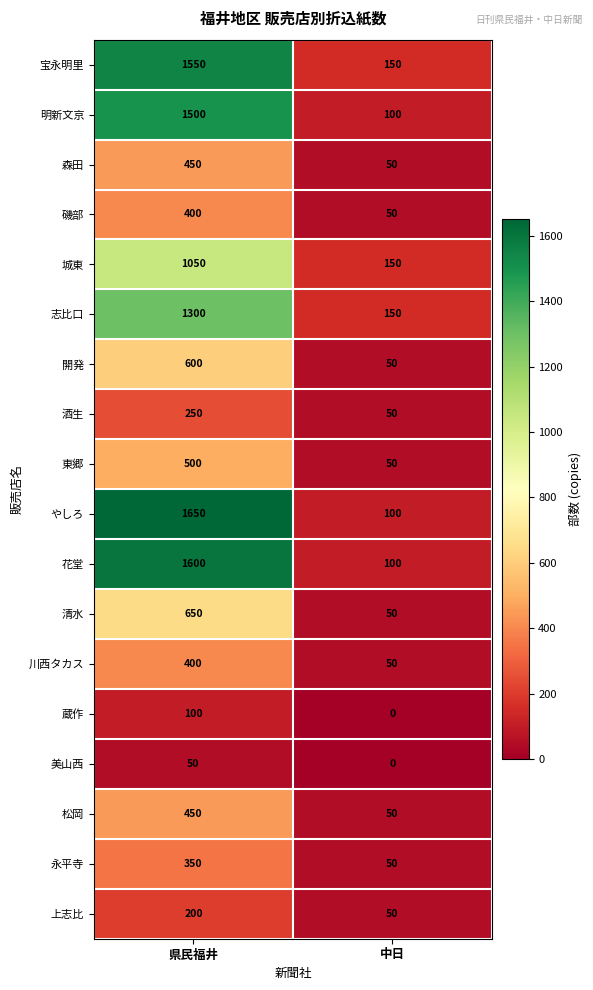

What is the sum of all 明新文京 values?

1600